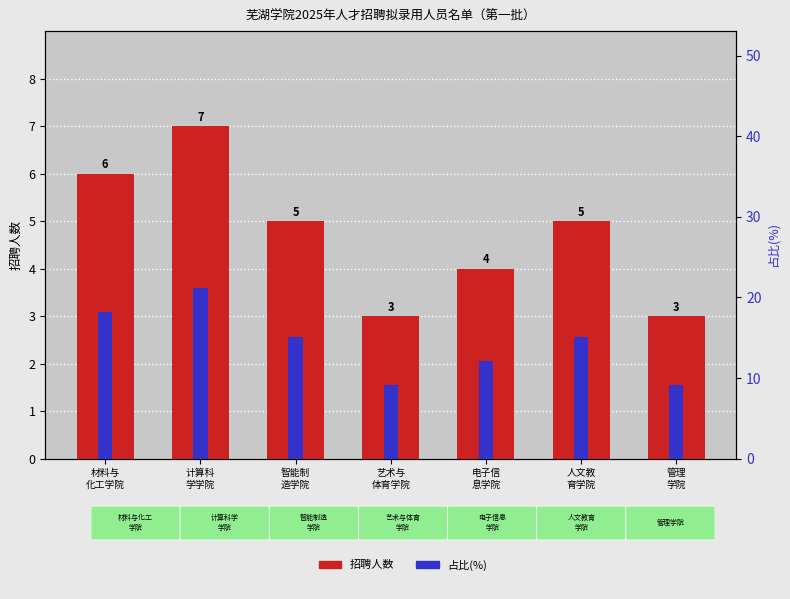

The value of 招聘人数 at 智能制
造学院 is 5.0. True or false?

True